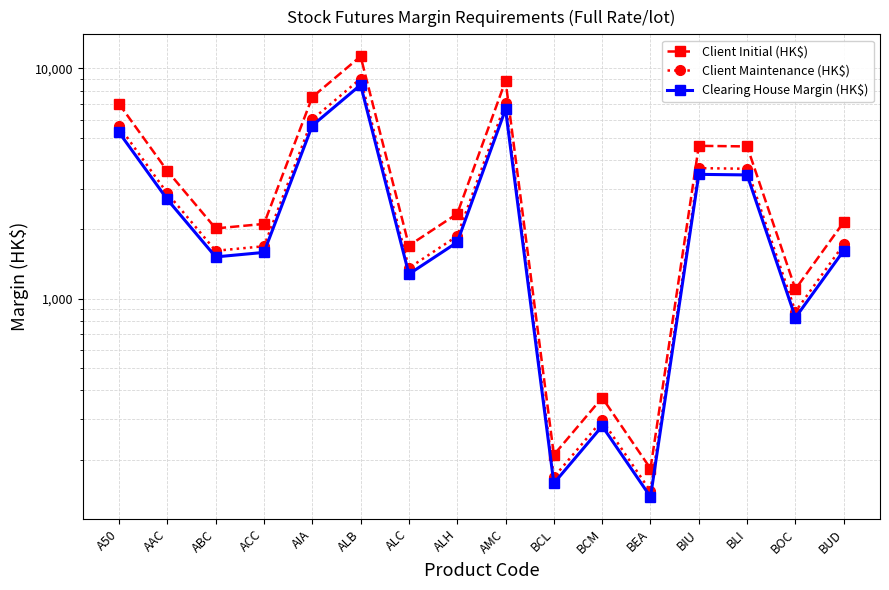

The value of Client Initial (HK$) at BOC is 1845. True or false?

False